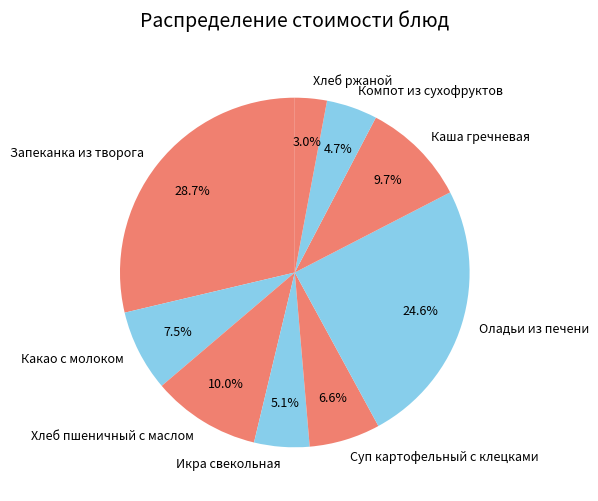

Does Запеканка из творога represent more than half of the total?

No